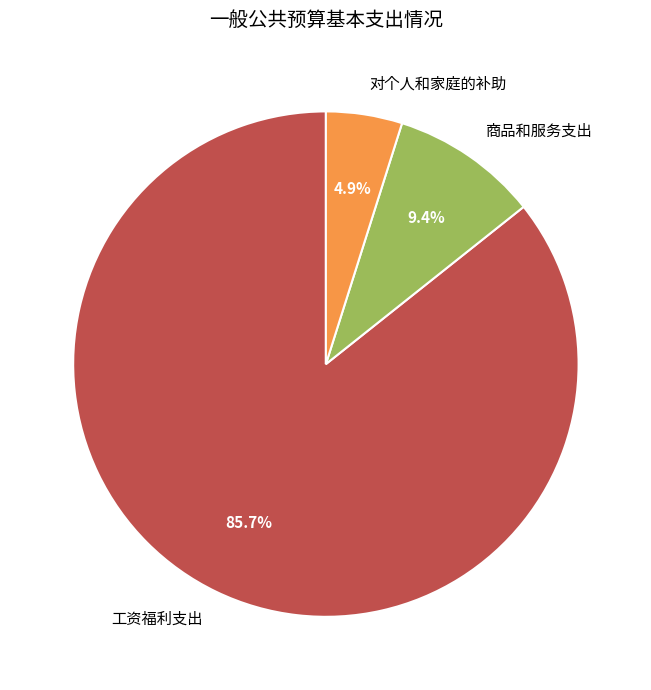

Between 商品和服务支出 and 工资福利支出, which is larger?

工资福利支出